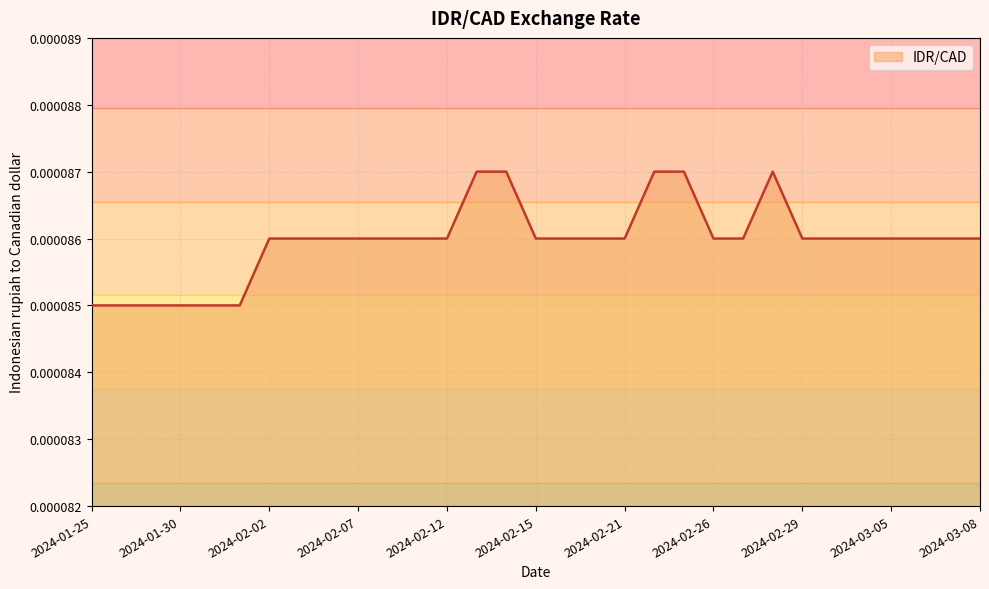

Reading left to right, transcribe all the data shown in this chart.

2024-01-25=0.0	2024-01-26=0.0	2024-01-29=0.0	2024-01-30=0.0	2024-01-31=0.0	2024-02-01=0.0	2024-02-02=0.0	2024-02-05=0.0	2024-02-06=0.0	2024-02-07=0.0	2024-02-08=0.0	2024-02-09=0.0	2024-02-12=0.0	2024-02-13=0.0	2024-02-14=0.0	2024-02-15=0.0	2024-02-16=0.0	2024-02-20=0.0	2024-02-21=0.0	2024-02-22=0.0	2024-02-23=0.0	2024-02-26=0.0	2024-02-27=0.0	2024-02-28=0.0	2024-02-29=0.0	2024-03-01=0.0	2024-03-04=0.0	2024-03-05=0.0	2024-03-06=0.0	2024-03-07=0.0	2024-03-08=0.0